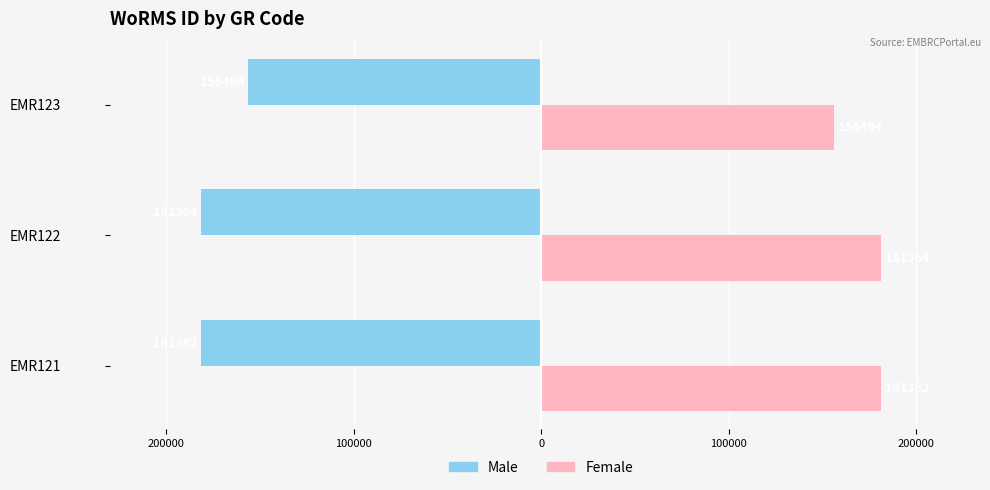

What are all the series names shown in the legend?

Male, Female